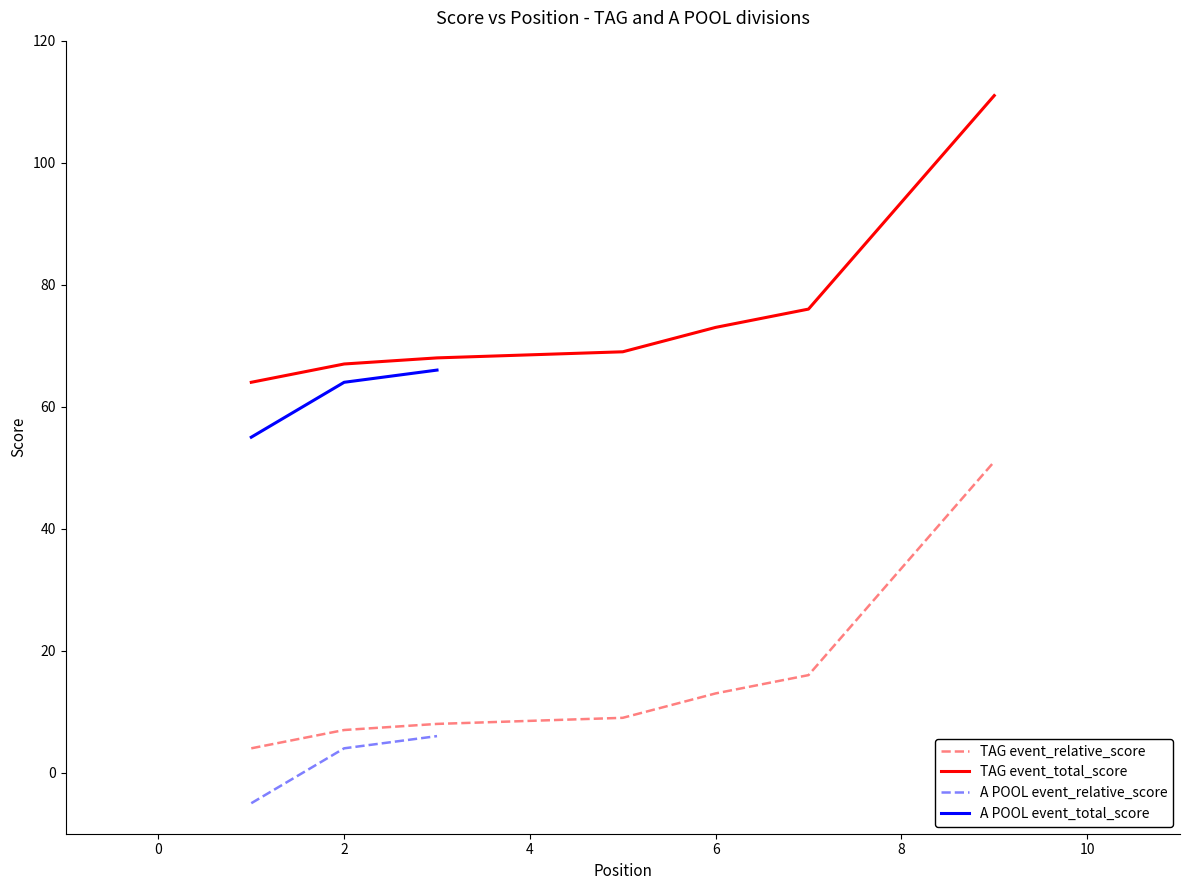

What is the minimum value for A POOL event_total_score?

55